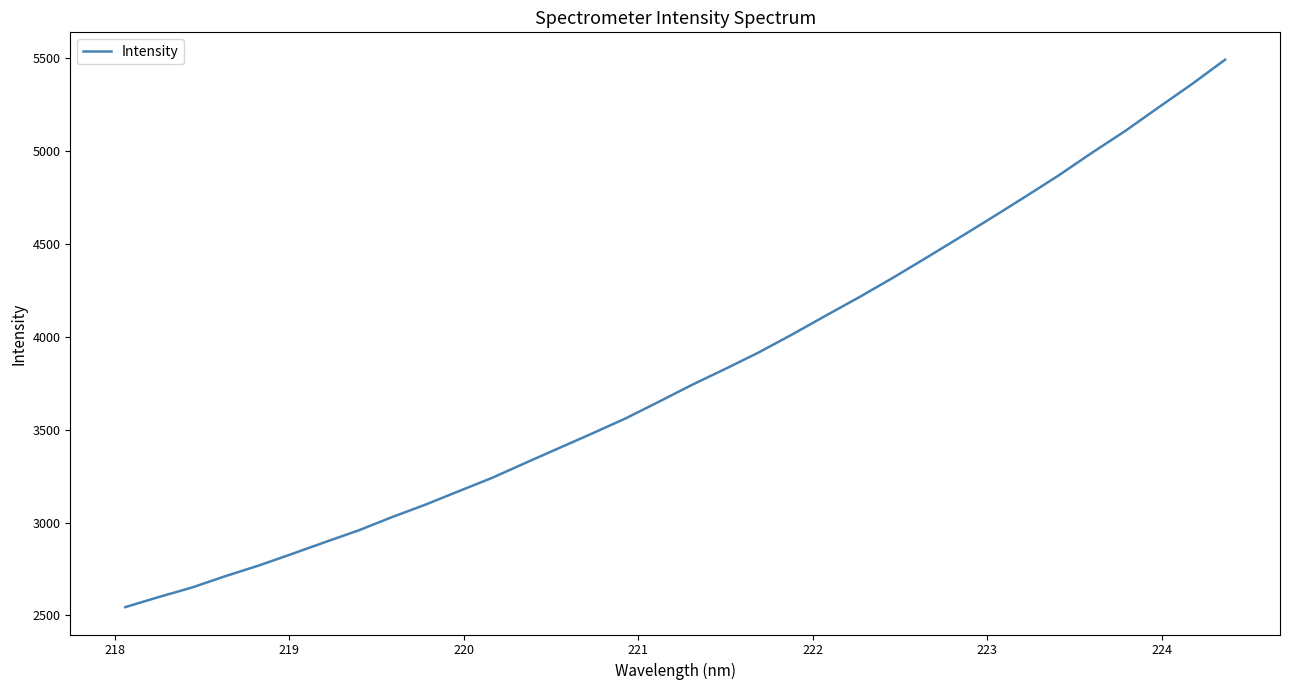

What is the maximum value shown in the chart?

5492.2